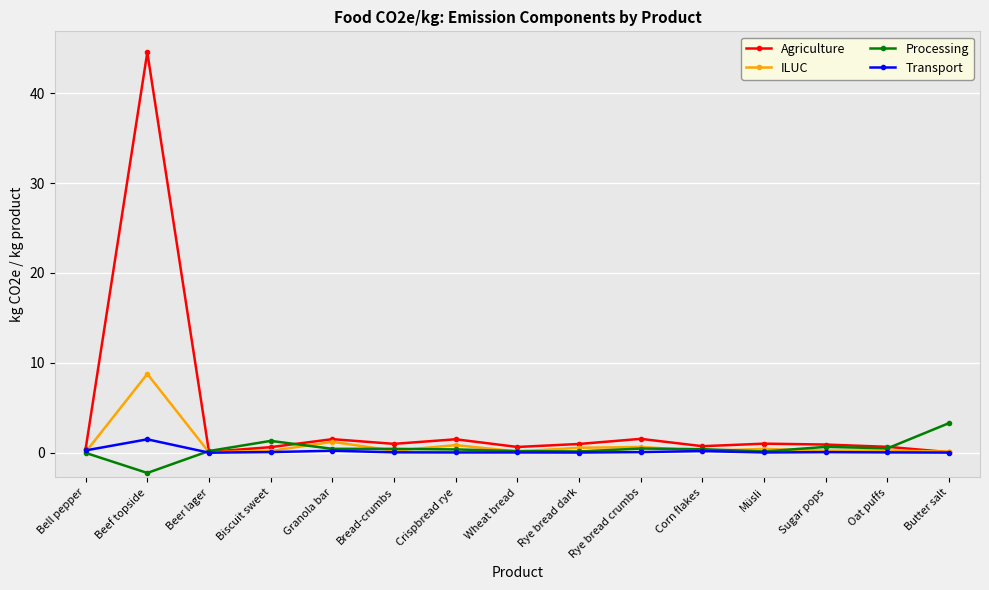

List the series in order of their peak value, lowest first.

Transport, Processing, ILUC, Agriculture